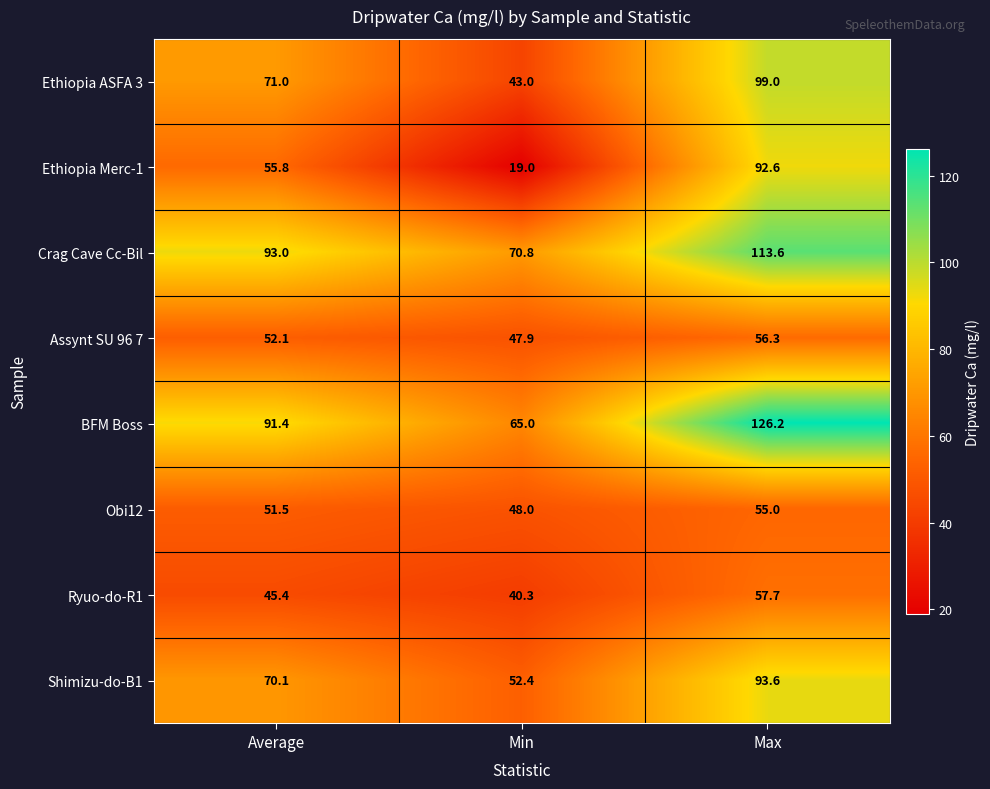

Reading right to left, list all the values displayed in this chart.

Ethiopia ASFA 3: Max=99.0	Min=43.0	Average=71.0
Ethiopia Merc-1: Max=92.6	Min=19.0	Average=55.8
Crag Cave Cc-Bil: Max=113.6	Min=70.8	Average=93.0
Assynt SU 96 7: Max=56.3	Min=47.9	Average=52.1
BFM Boss: Max=126.2	Min=65.0	Average=91.4
Obi12: Max=55.0	Min=48.0	Average=51.5
Ryuo-do-R1: Max=57.7	Min=40.3	Average=45.4
Shimizu-do-B1: Max=93.6	Min=52.4	Average=70.1